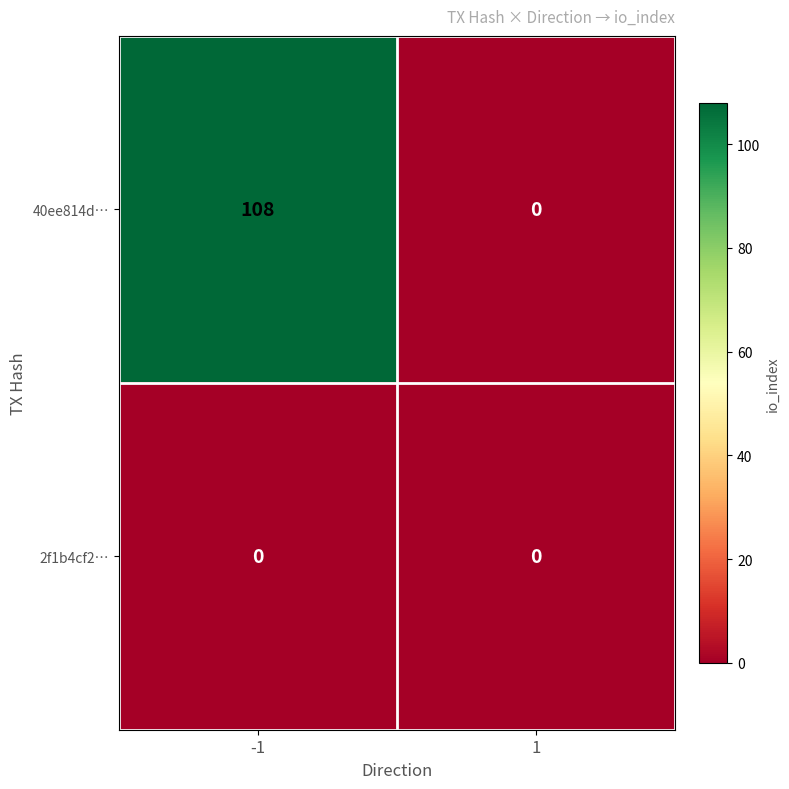

Rank the series by their maximum value, from lowest to highest.

2f1b4cf2…, 40ee814d…